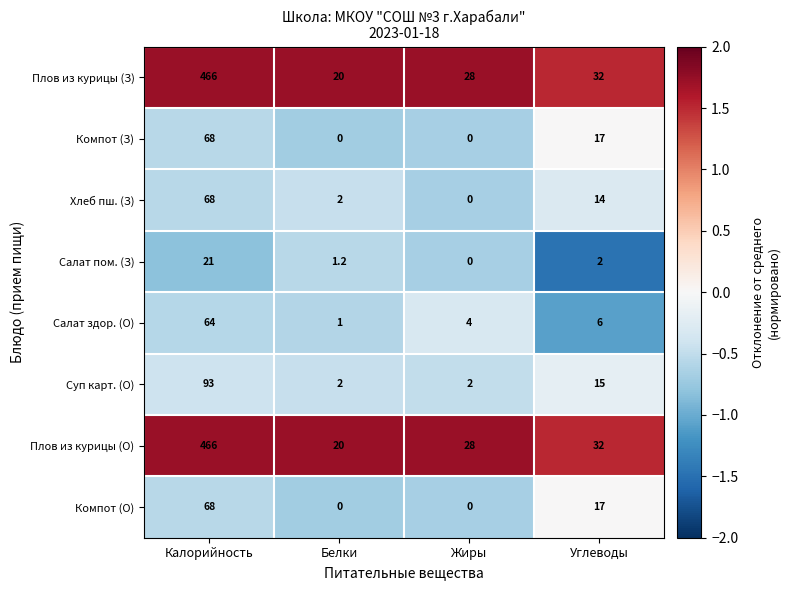

What is the sum of the Суп карт. (О) values at Белки and Калорийность?

95.0